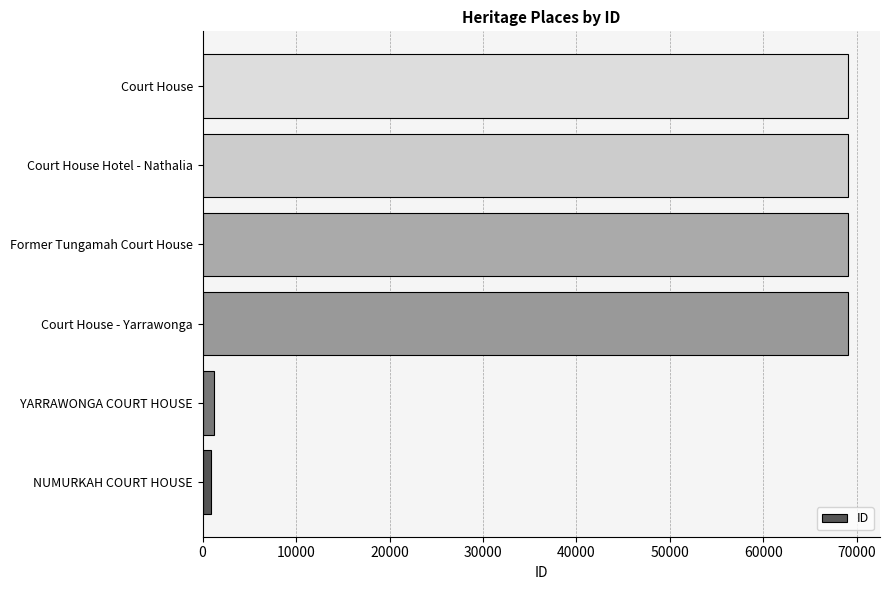

True or false: the data shows 108246 at Former Tungamah Court House.

False